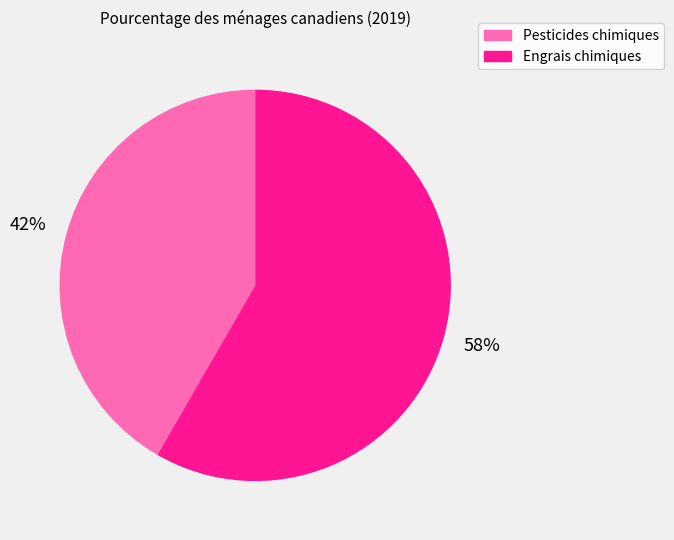

Approximately how many times larger is the value at Engrais chimiques compared to Pesticides chimiques?

1.4